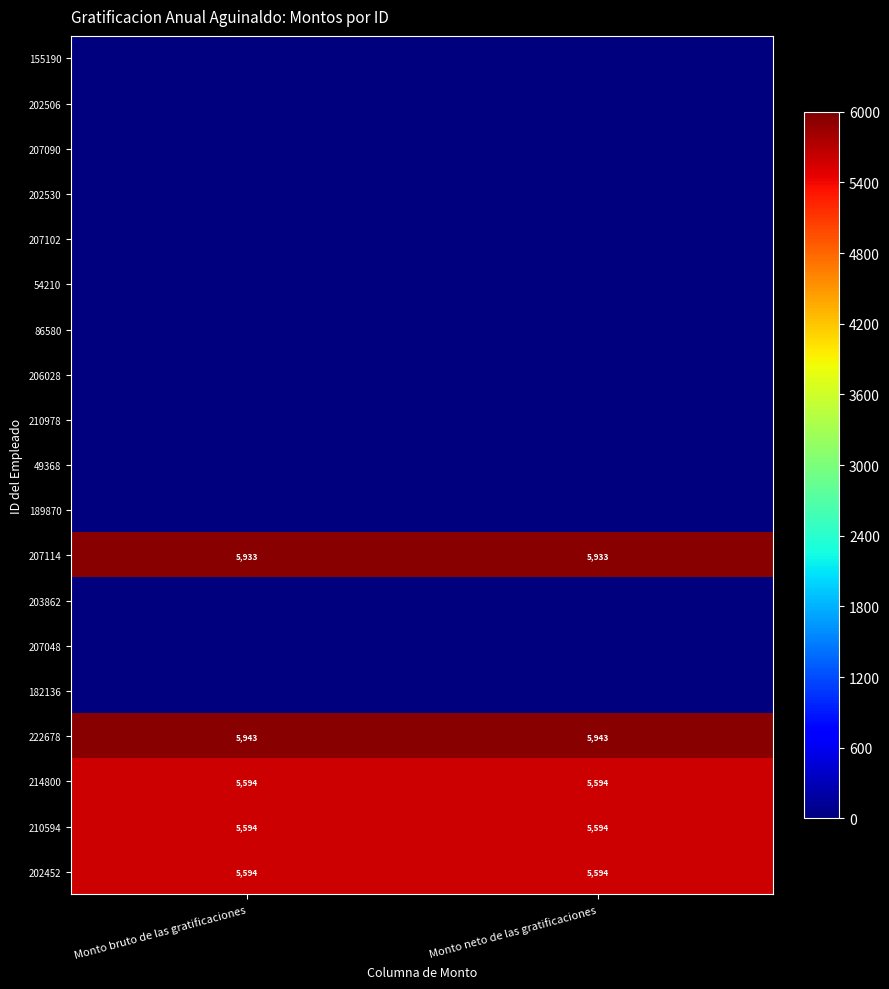

Which category has the highest value across all series?

Monto bruto de las gratificaciones